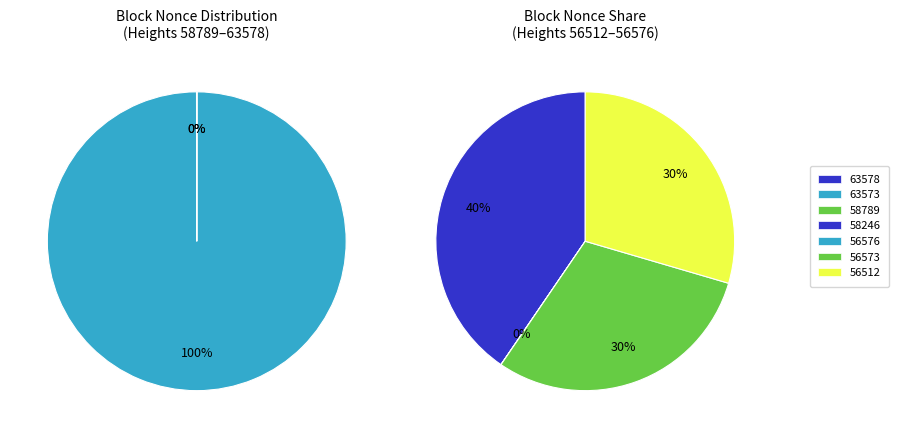

The 56512 slice represents 1% of the pie. True or false?

False